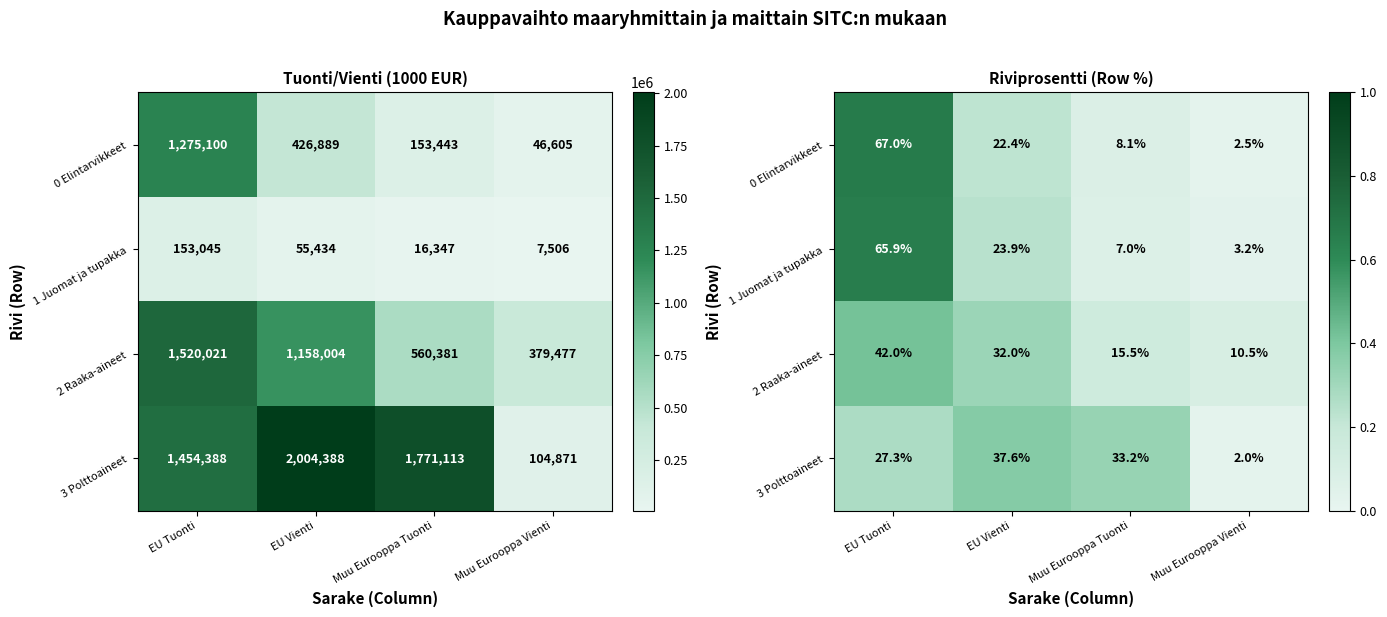

How many distinct data groups are displayed?

4